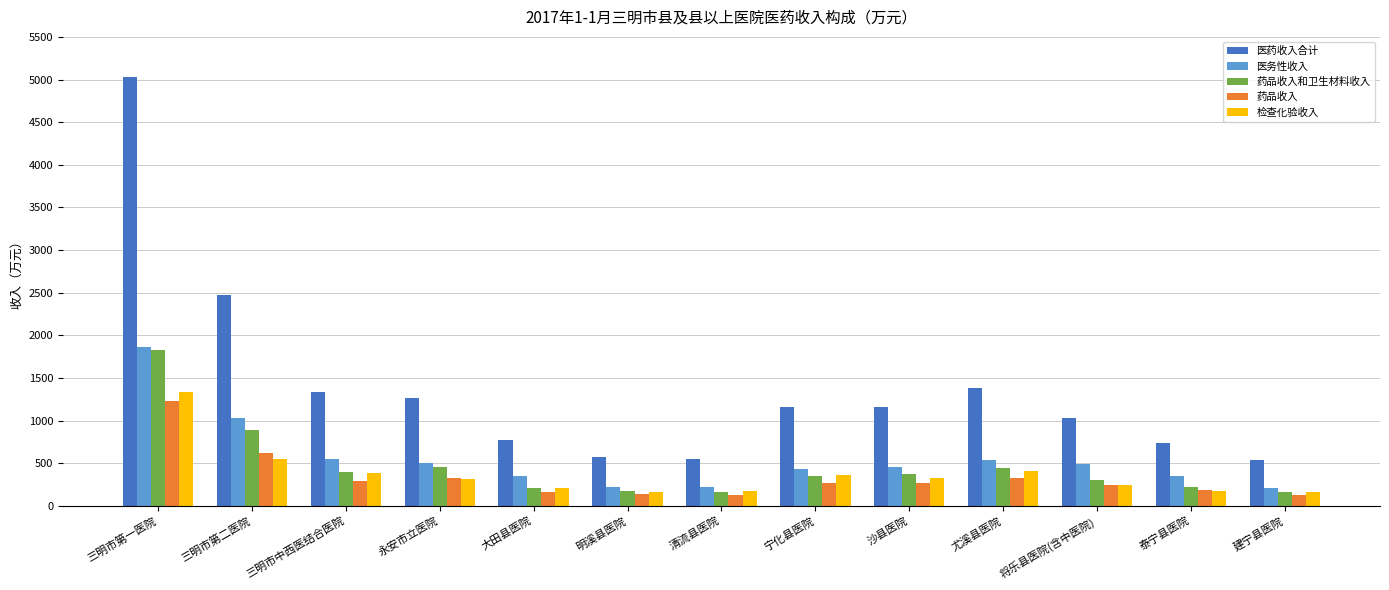

What is the label of the 1st bar from the left?

三明市第一医院